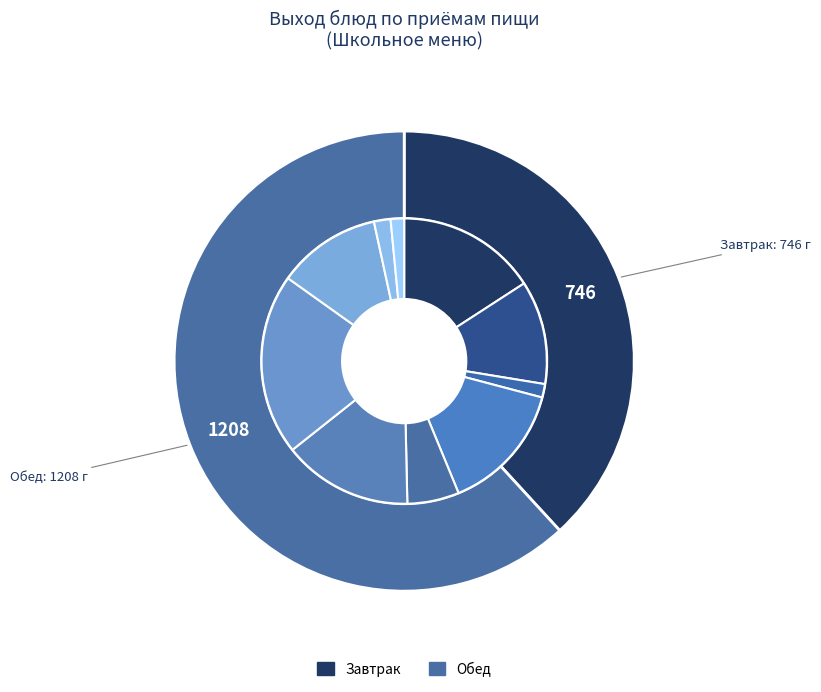

Does any single category account for the majority?

No